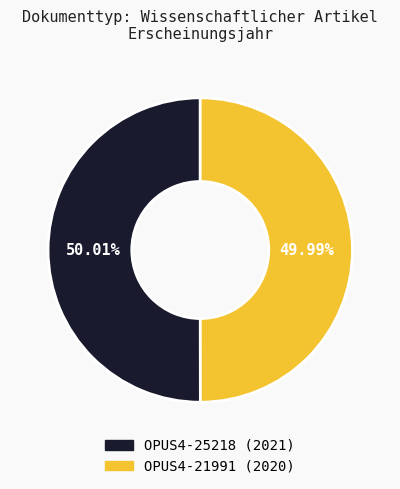

To the nearest percent, what is the average slice percentage?

50%